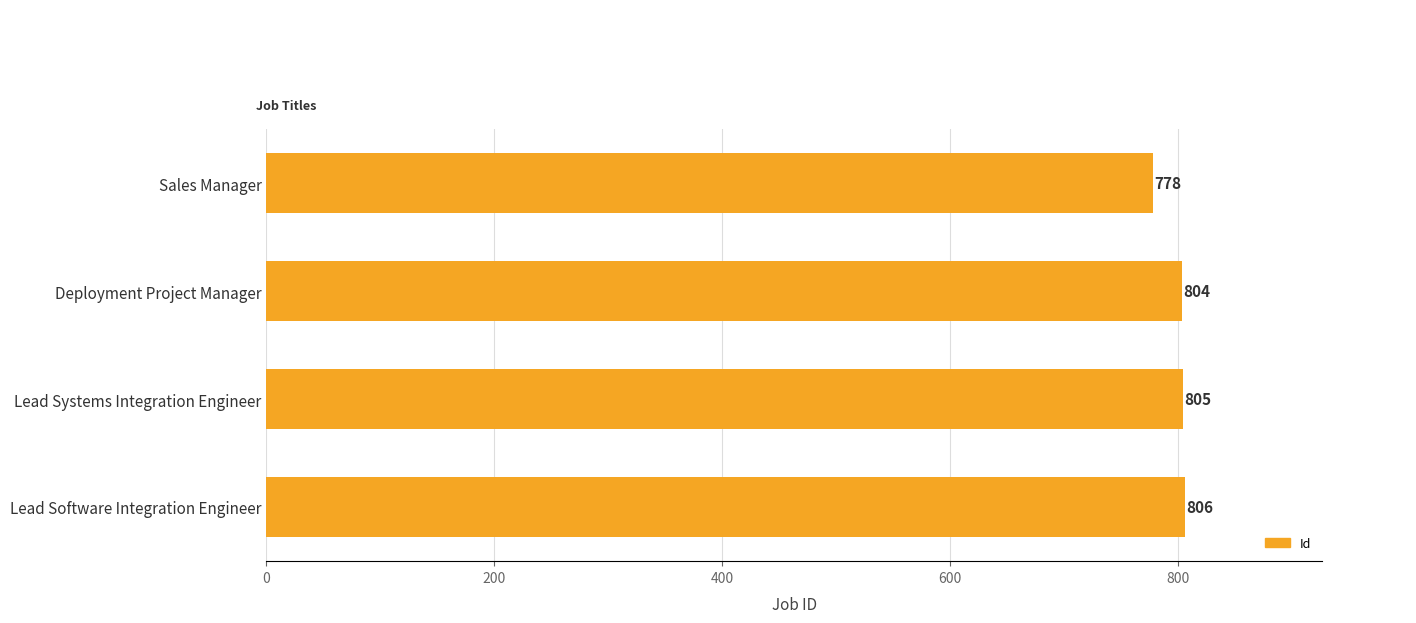

The value at Sales Manager is 472. True or false?

False